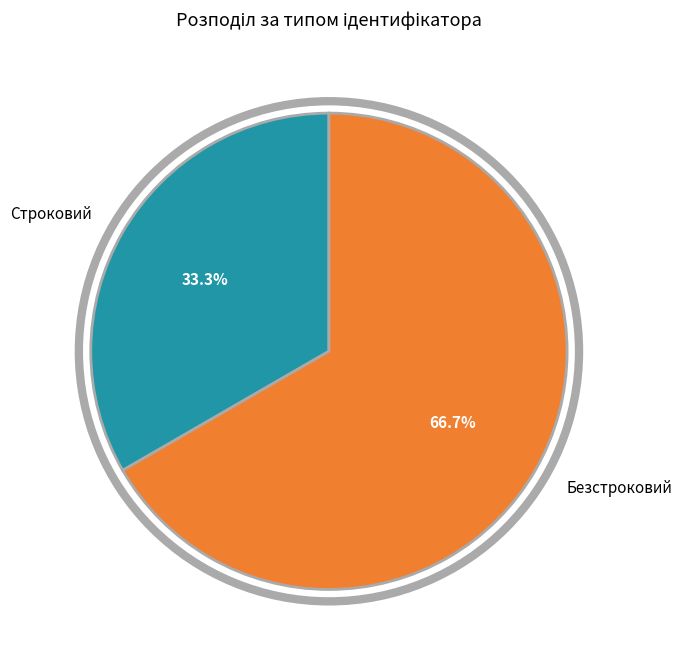

Count the number of slices in the pie.

2